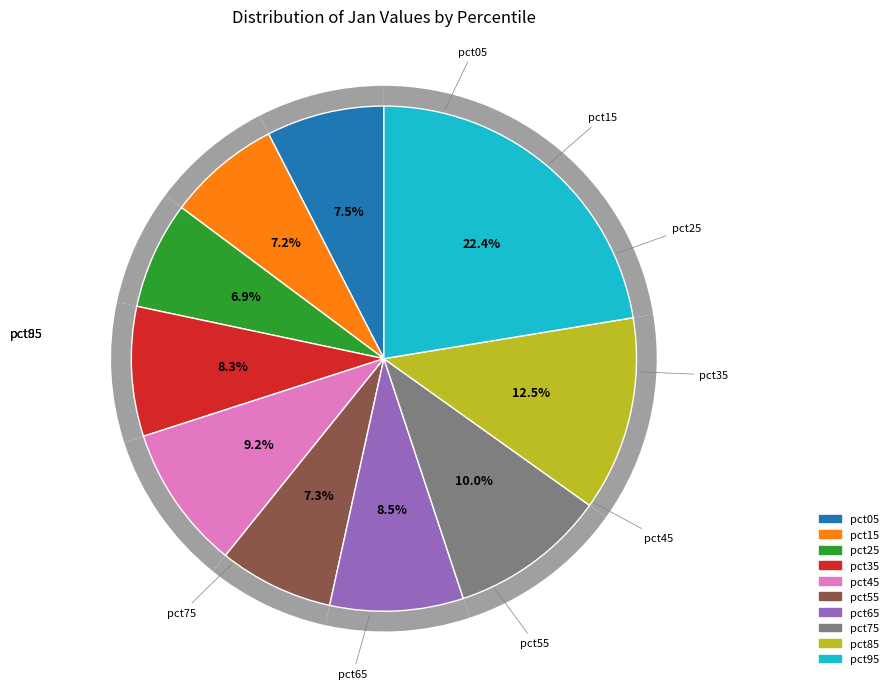

True or false: pct85 accounts for 12% of the total.

True